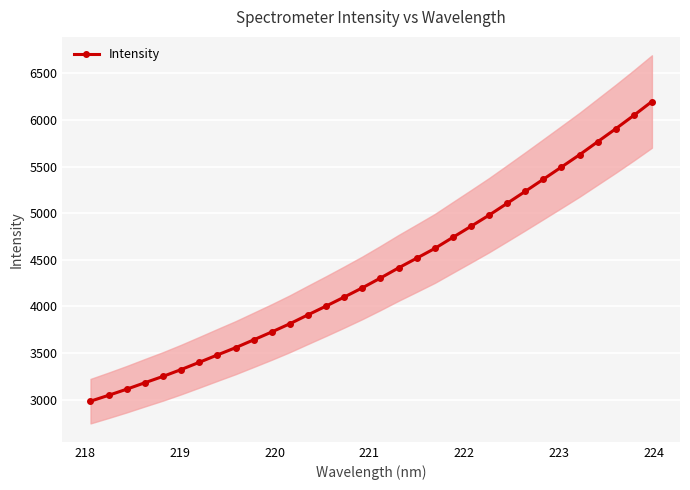

What is the greatest value displayed?

6199.1